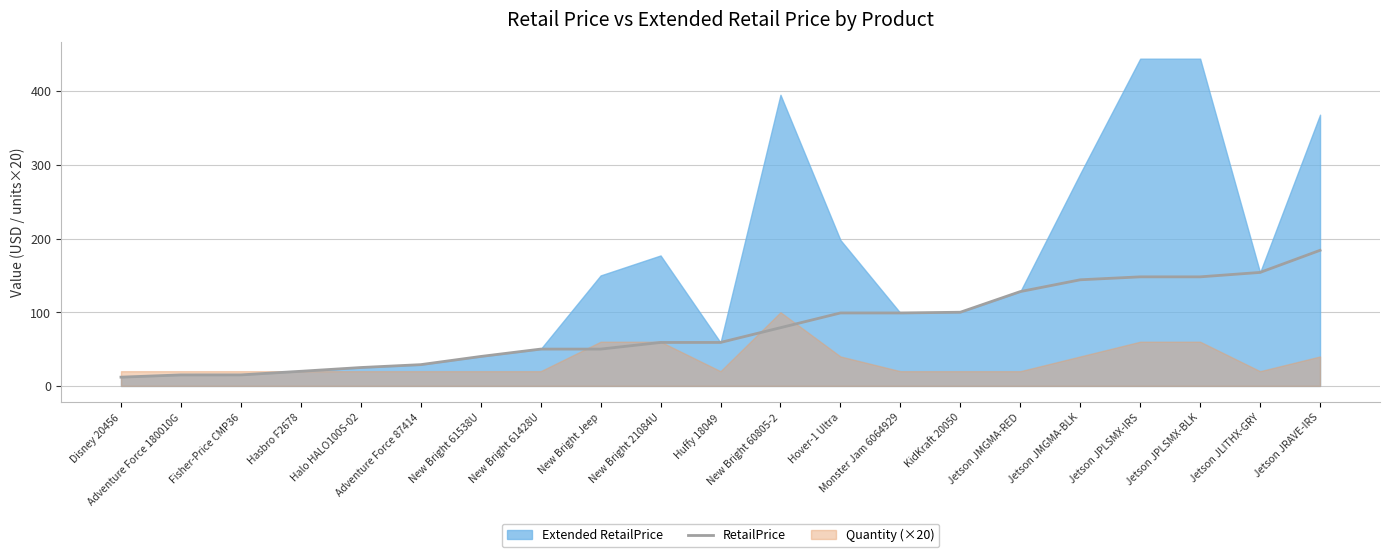

What is the minimum value for RetailPrice?

11.9